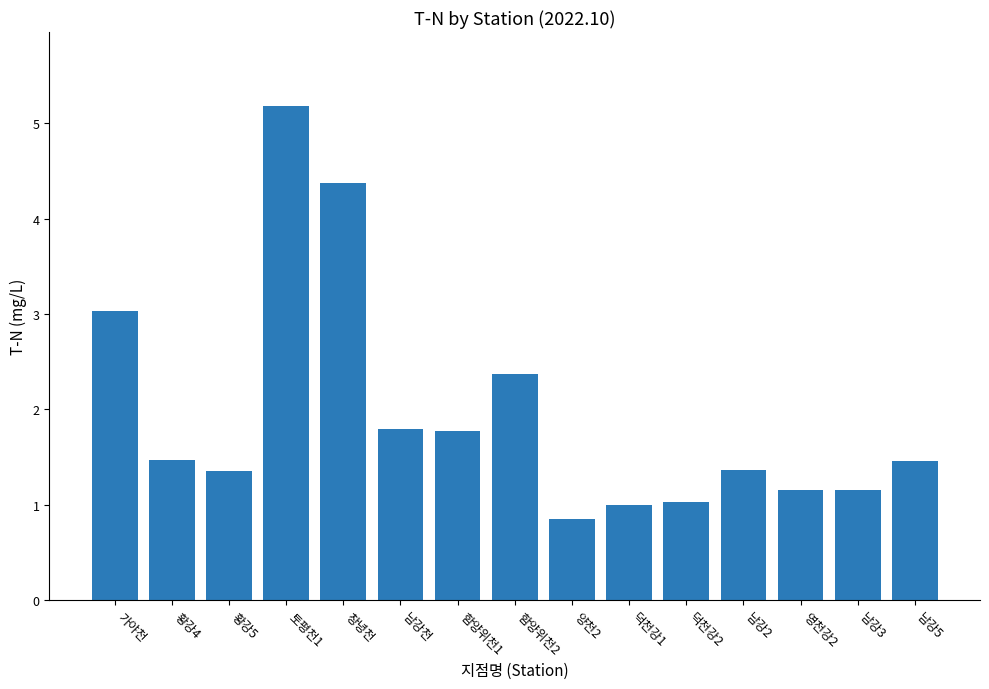

Count the number of categories in the chart.

15